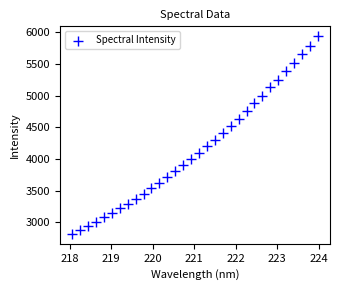

What is the range of X values (max minus min)?

5.9